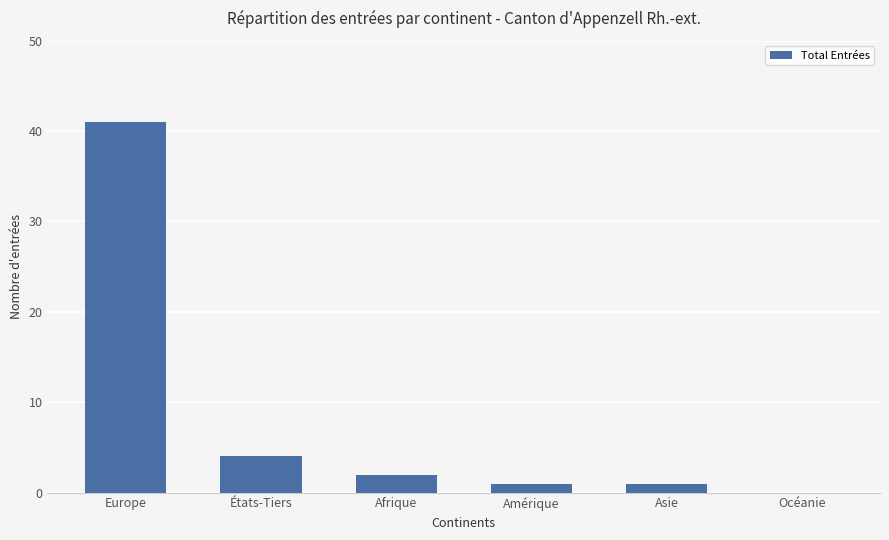

Reading left to right, what are all the values shown in this chart?

Europe=41	États-Tiers=4	Afrique=2	Amérique=1	Asie=1	Océanie=0